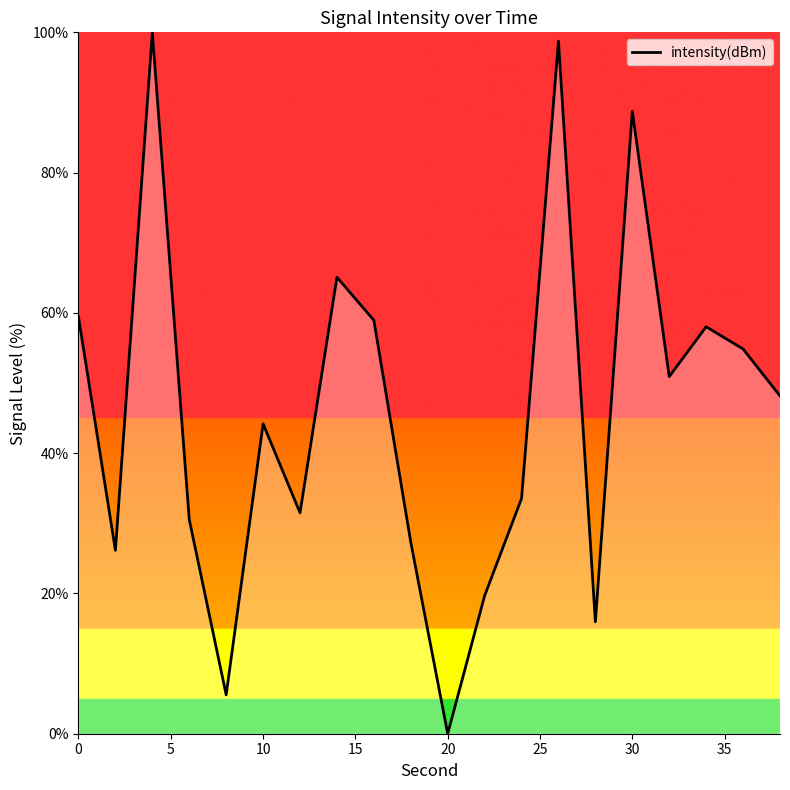

What is the difference between the maximum and minimum values?

100.0